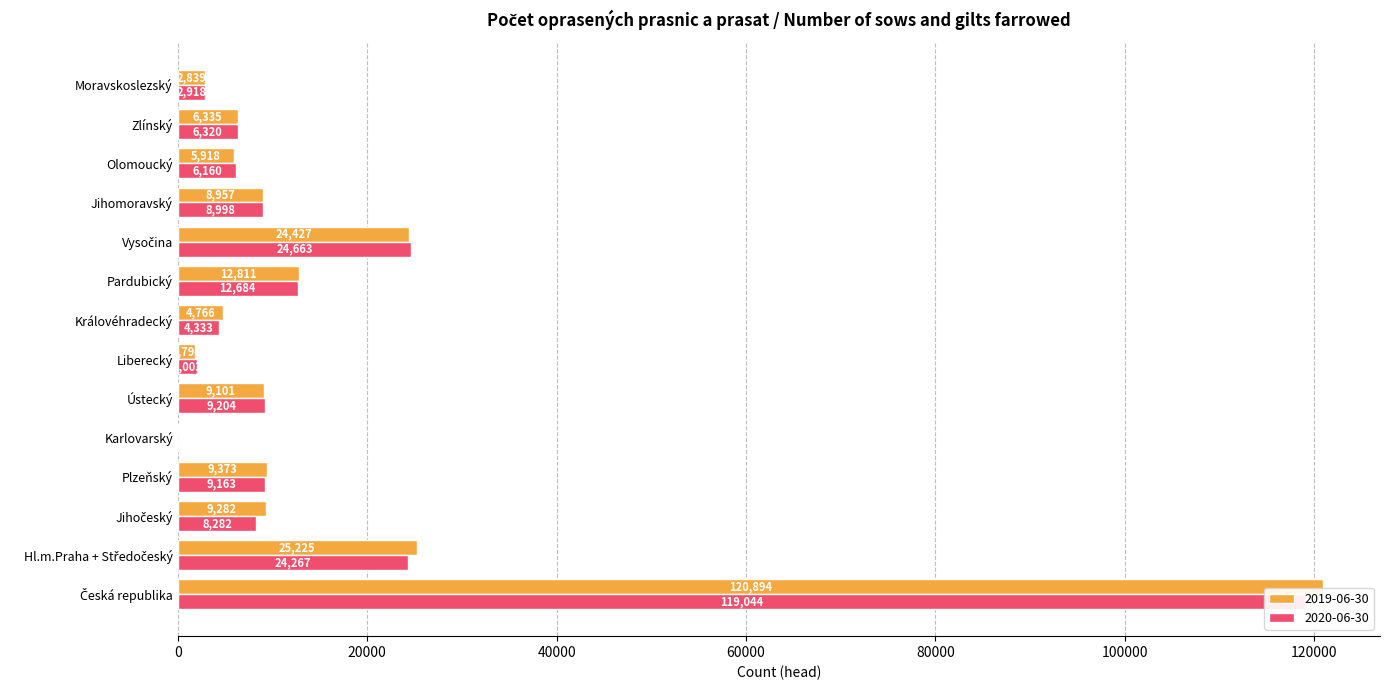

Reading right to left, list all the values displayed in this chart.

2019-06-30: 2839	6335	5918	8957	24427	12811	4766	1794	9101	66	9373	9282	25225	120894
2020-06-30: 2918	6320	6160	8998	24663	12684	4333	2003	9204	49	9163	8282	24267	119044